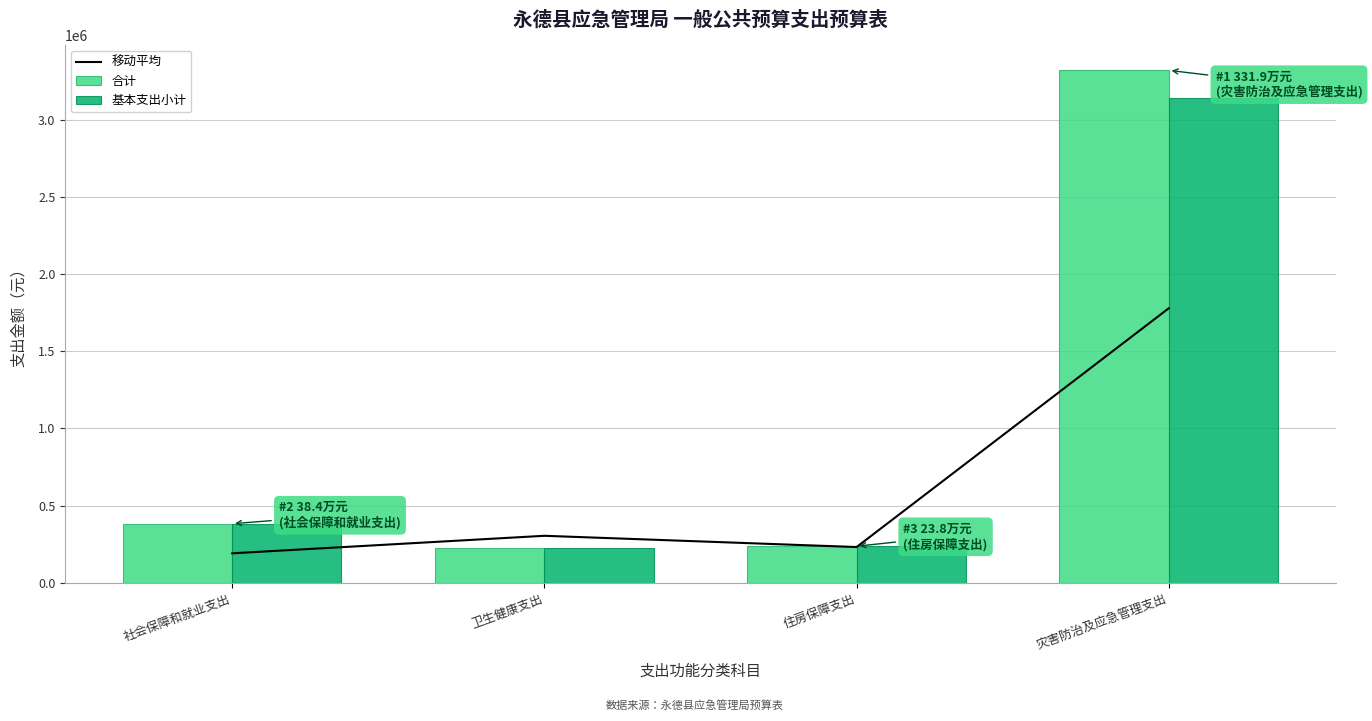

What value does the 合计 series have at 住房保障支出?

237649.1